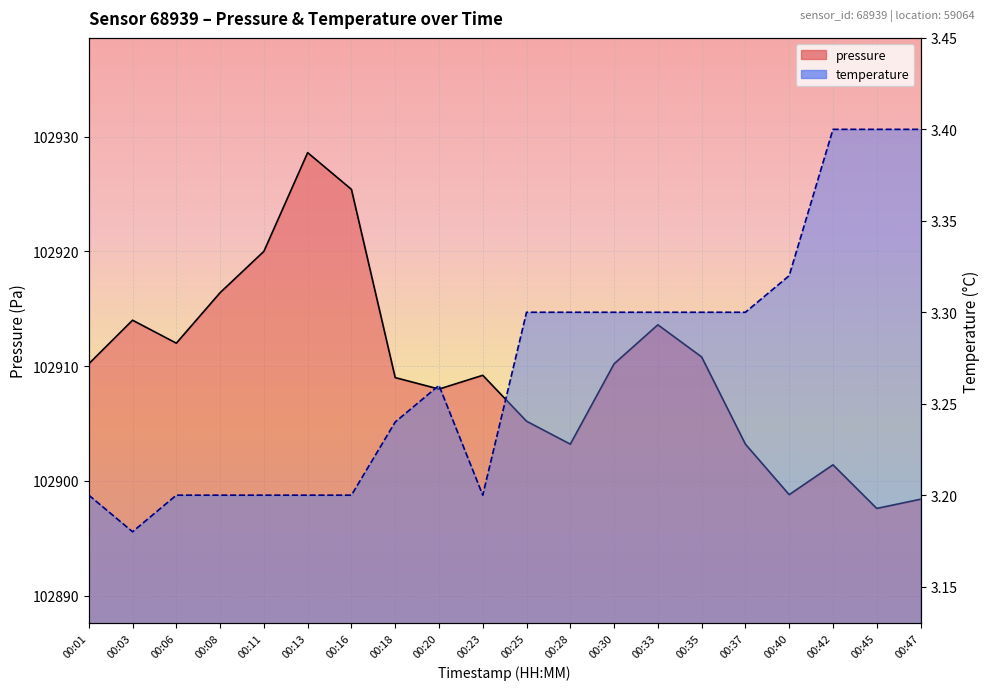

At which label does pressure reach its peak?

00:13